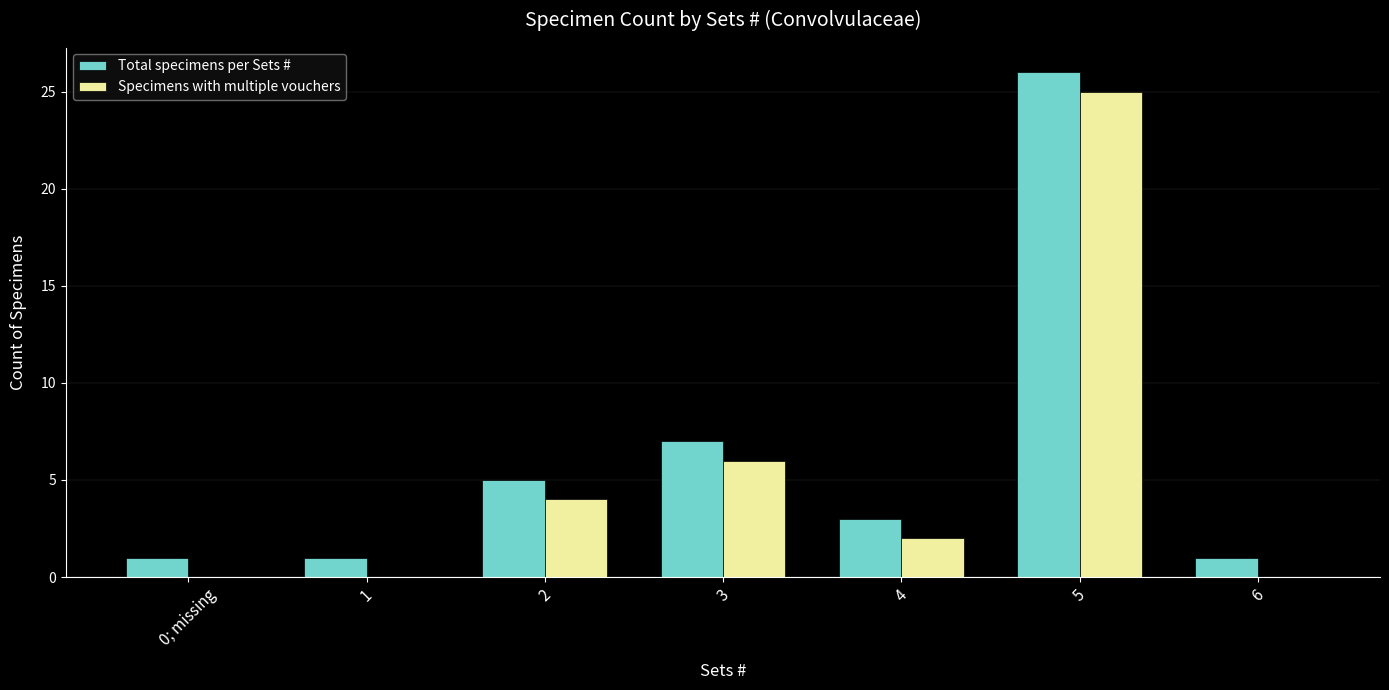

How many categories are shown in the chart?

7